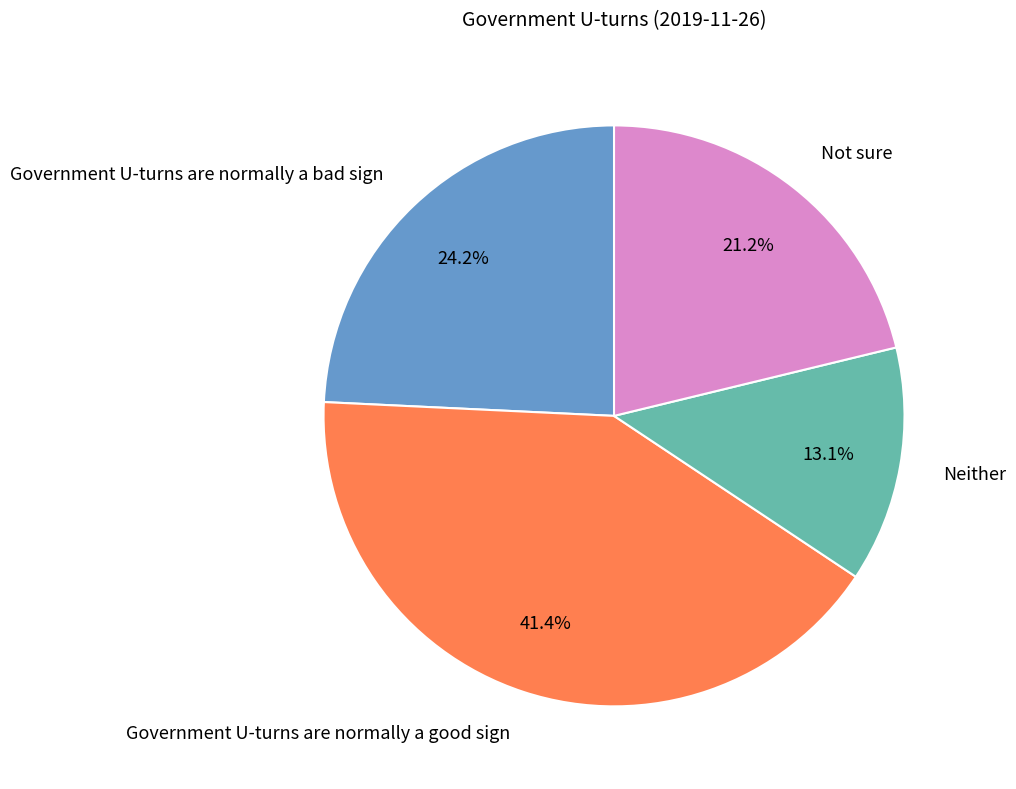

True or false: Neither accounts for 13% of the total.

True